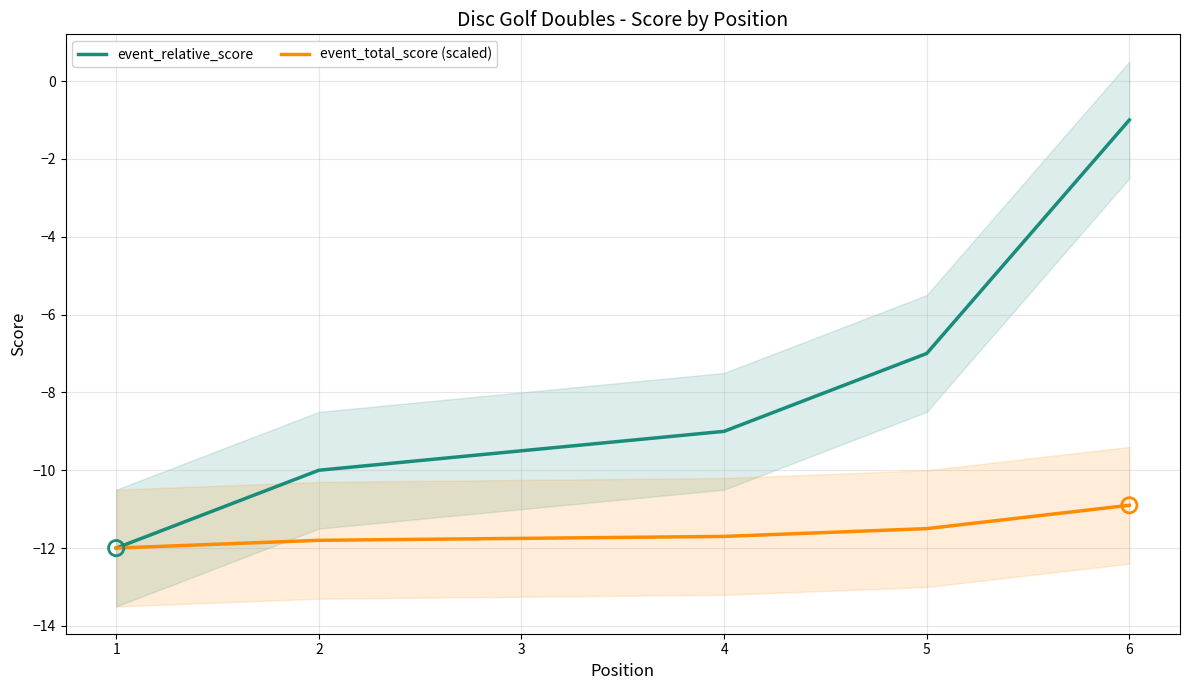

What is the total value across all series at 2?

-21.8